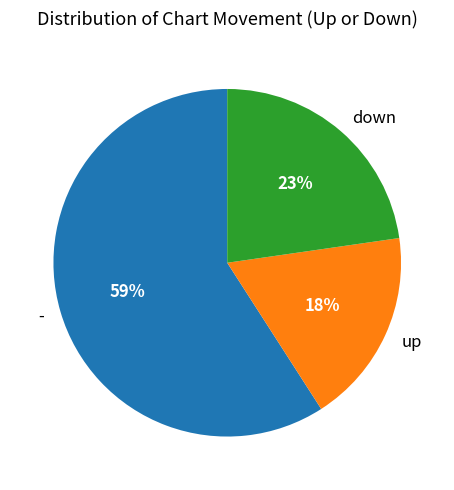

Is there a majority slice in this chart?

Yes